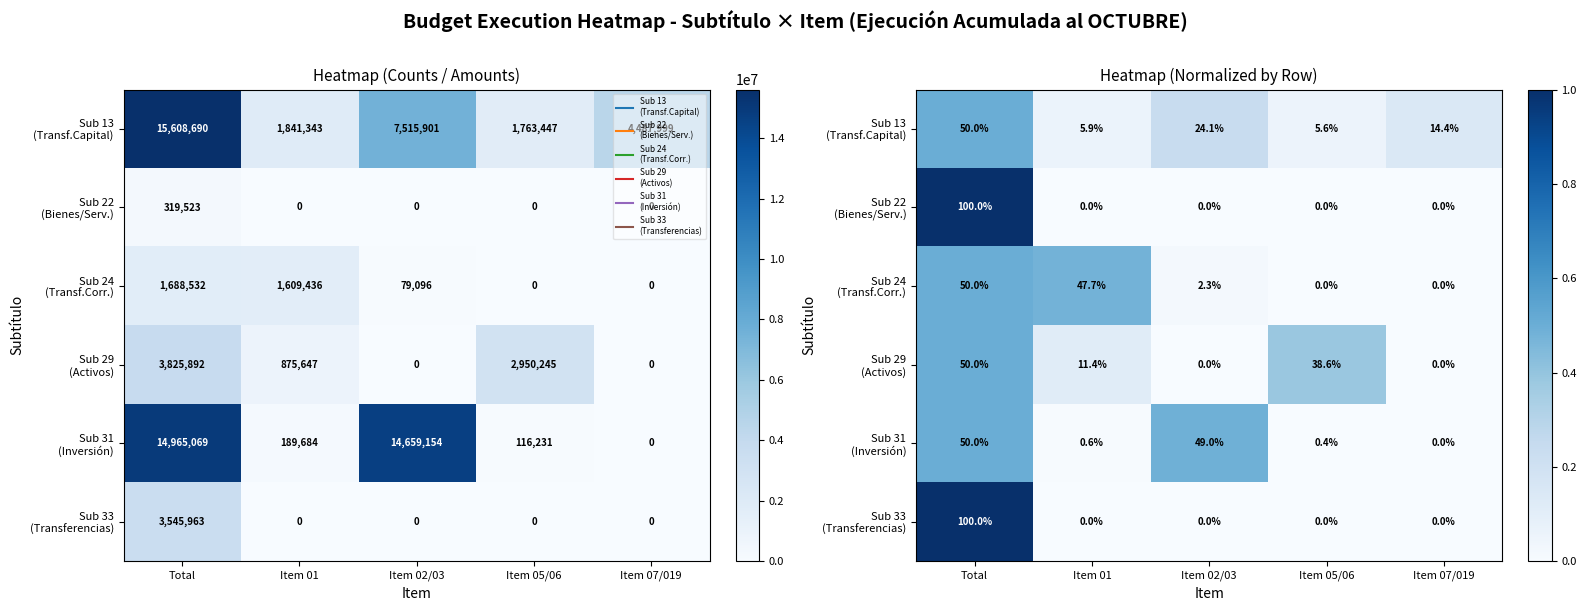

Rank the series at Item 07/019 from lowest to highest value.

Sub 22 (Bienes/Serv.), Sub 24 (Transf.Corr.), Sub 29 (Activos), Sub 31 (Inversión), Sub 33 (Transferencias), Sub 13 (Transf.Capital)